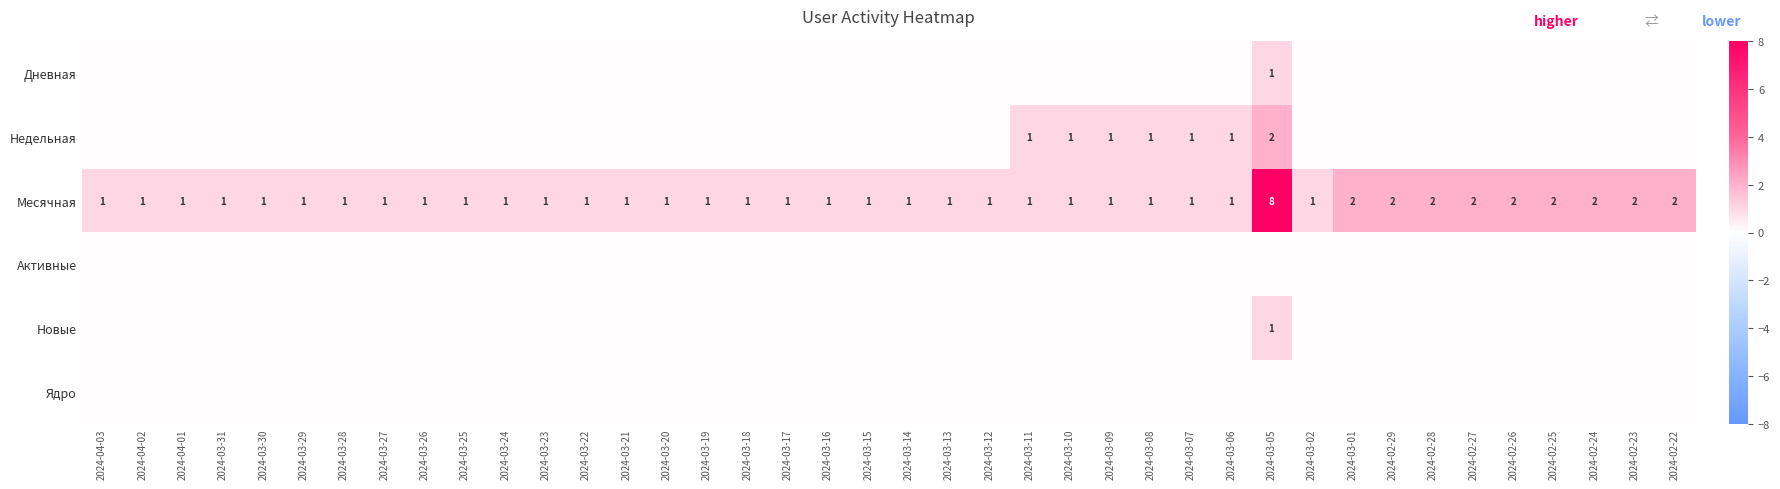

How many Месячная values are between 1 and 2?

39